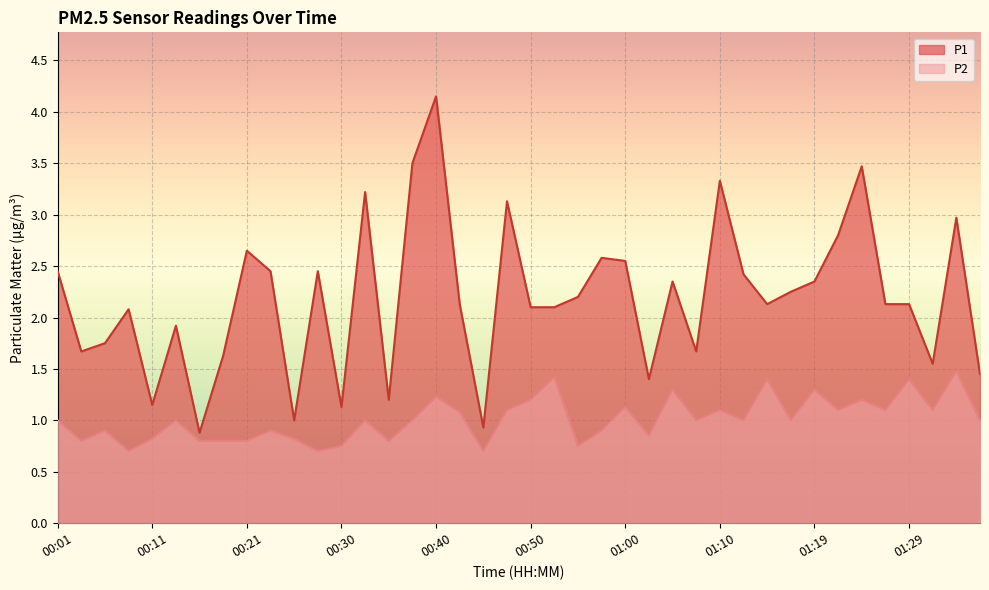

What is the difference between the highest and lowest values at 00:04?

0.9